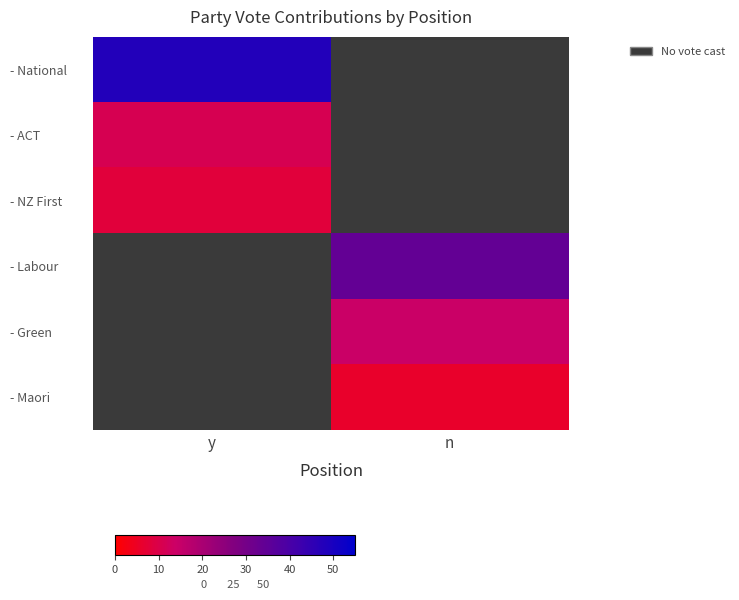

Reading left to right, extract all data points from this chart.

- National: y=48	n=0
- ACT: y=11	n=0
- NZ First: y=8	n=0
- Labour: y=0	n=34
- Green: y=0	n=14
- Maori: y=0	n=6